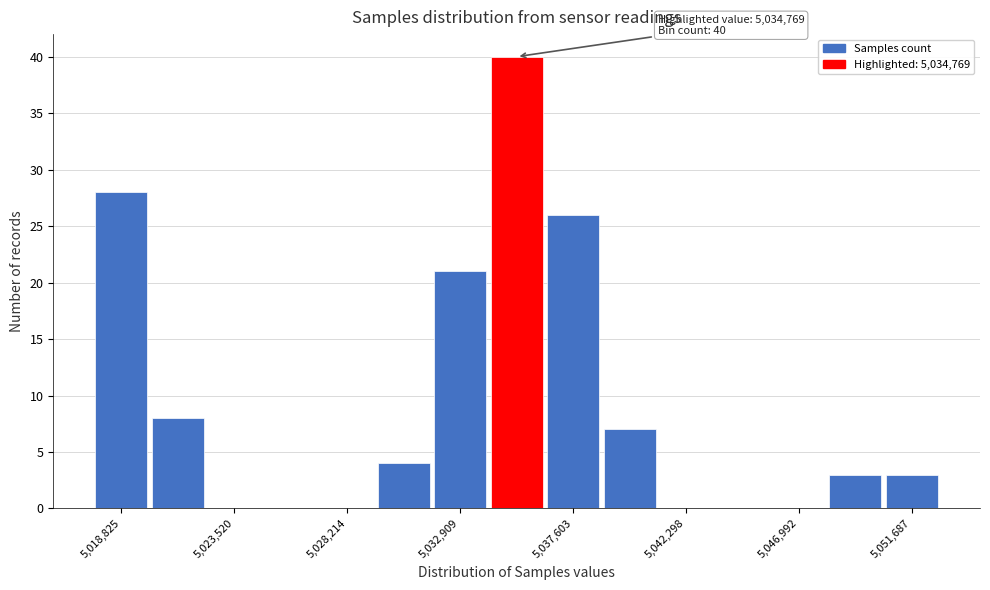

Over which range of the x-axis is the bar tallest?

5034000 to 5036500